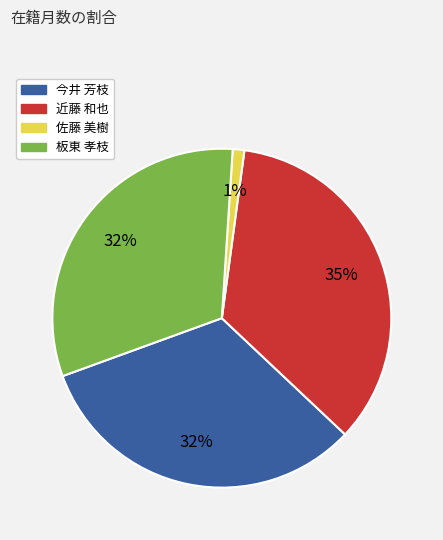

Is it true that 佐藤 美樹 is 15% of the pie?

False